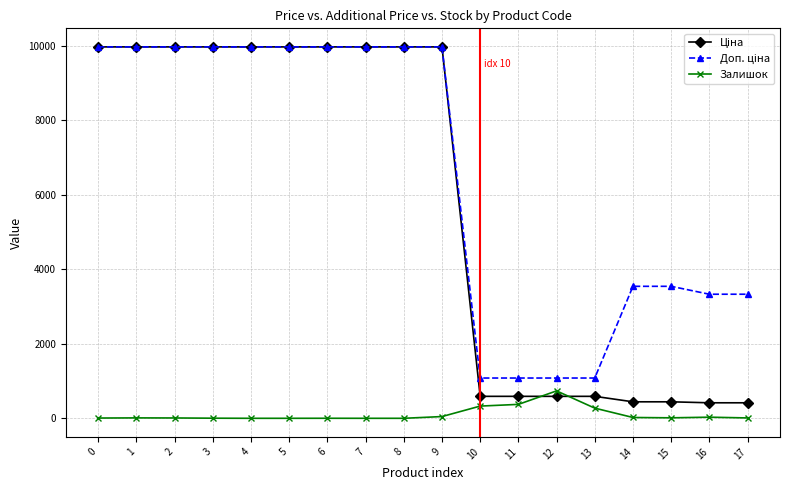

What is the maximum value shown in the chart?

9975.0